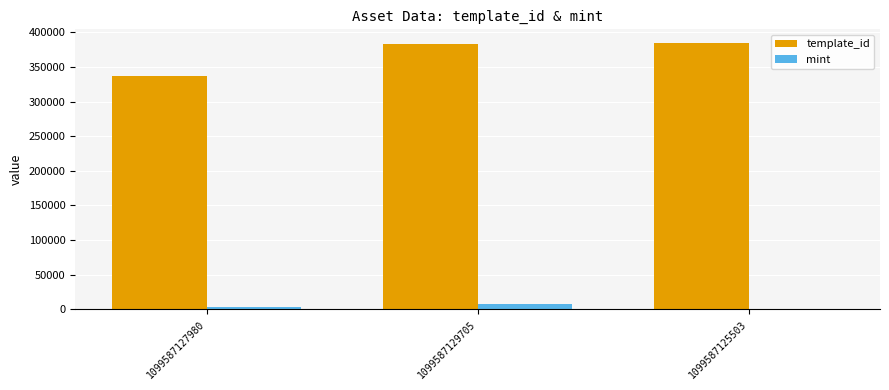

What is the highest value of the template_id series?

385135